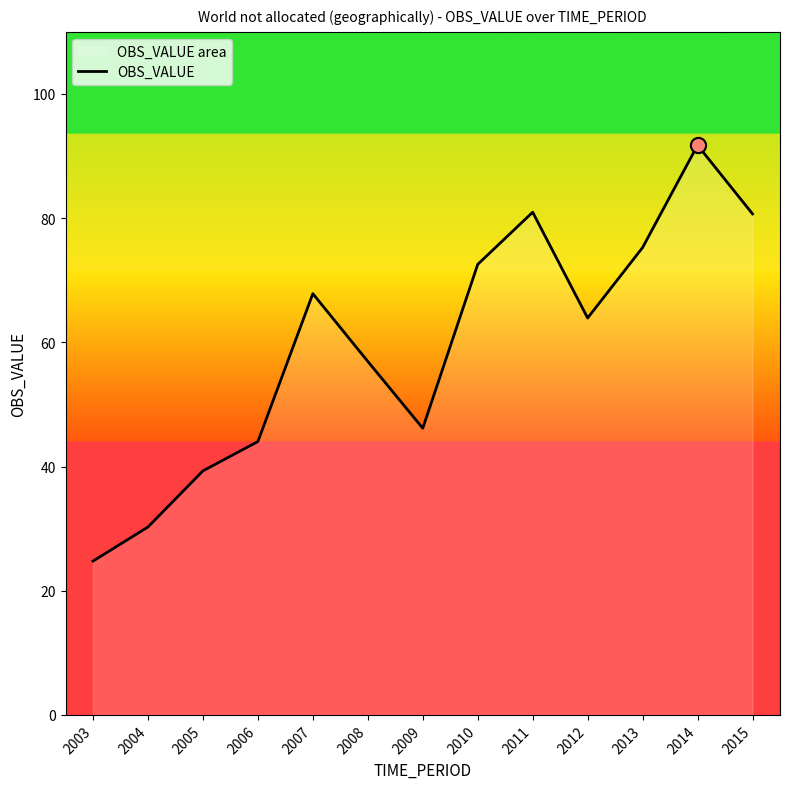

What is the change in value from 2014 to 2015?

-11.1